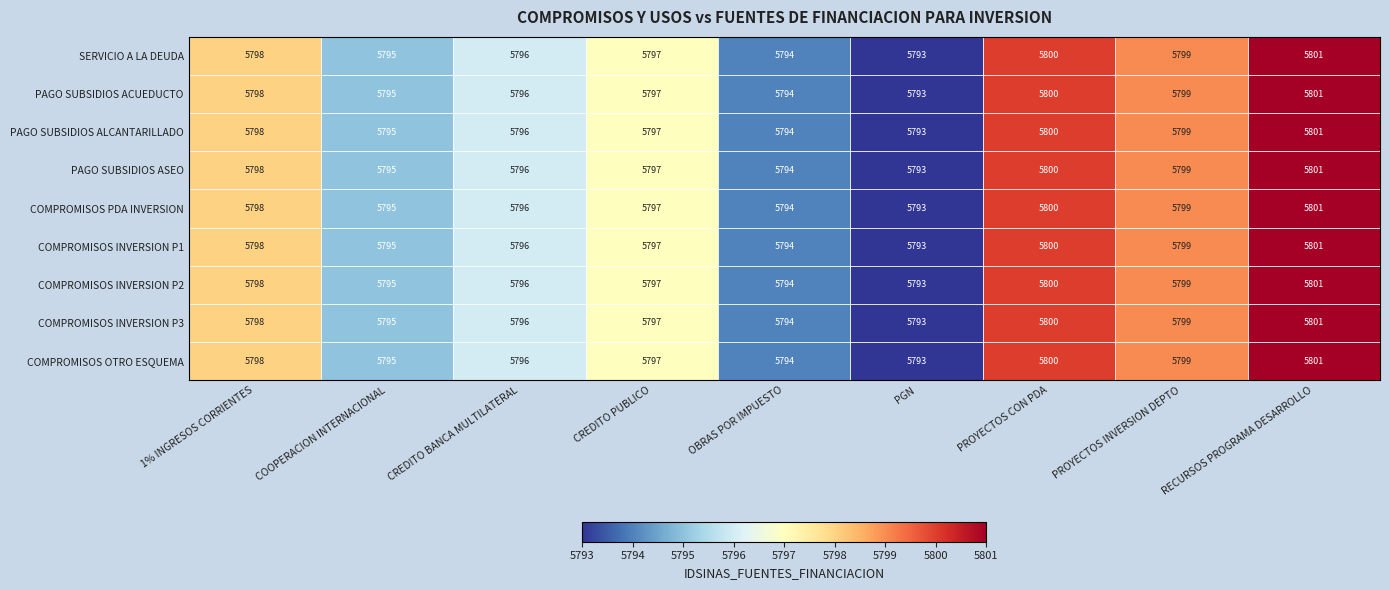

What is the sum of the PAGO SUBSIDIOS ALCANTARILLADO values at PGN and 1% INGRESOS CORRIENTES?

11591